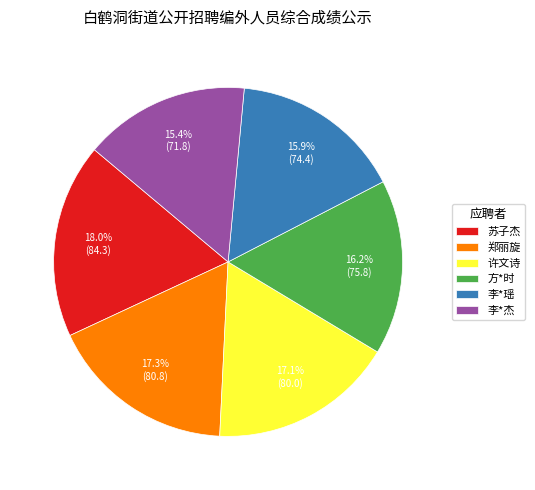

Which category has the biggest portion of the pie?

苏子杰